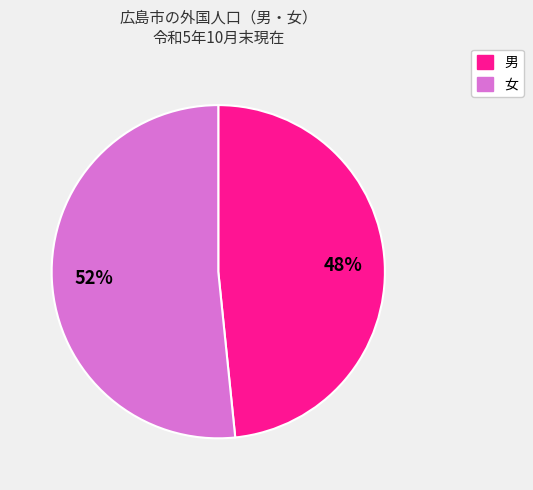

How many slices are in this pie chart?

2